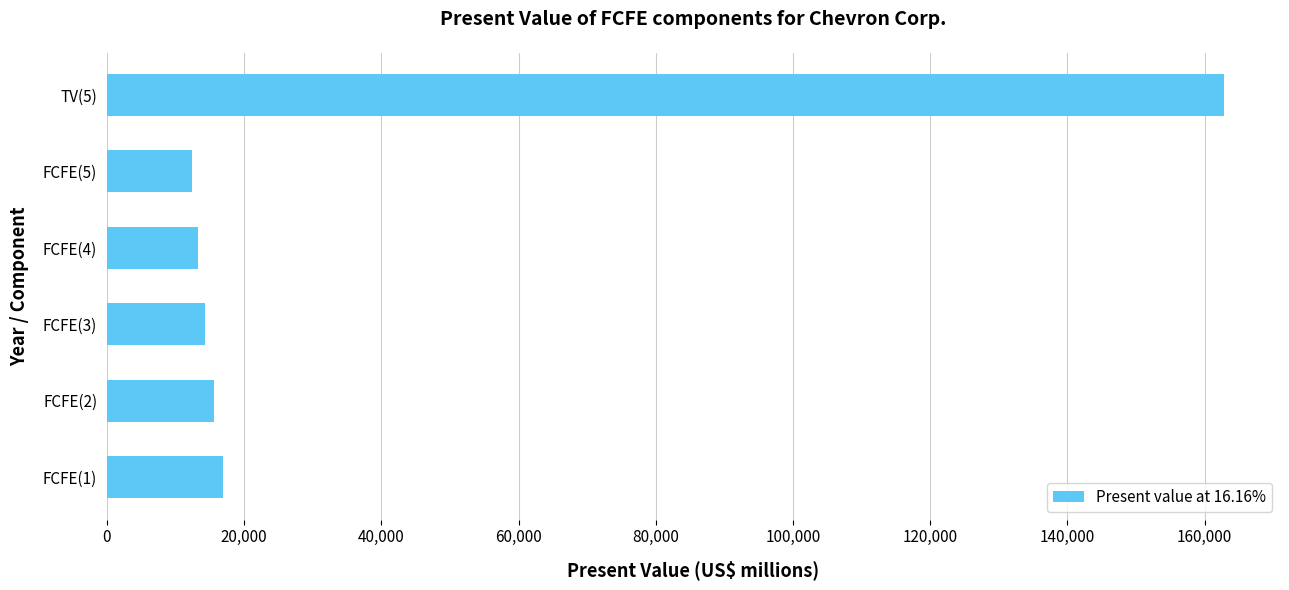

Which label corresponds to the largest value in the chart?

TV(5)